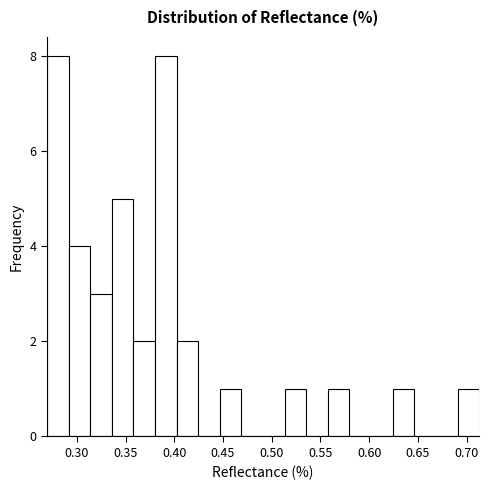

Reading left to right, list every bar in this chart as the range it spans on the x-axis followed by its height. Neither the bar edges nor the heights are printed on the chart, so give them approximately, as read against the axes.

0.270 to 0.290: 8
0.290 to 0.315: 4
0.315 to 0.335: 3
0.335 to 0.360: 5
0.360 to 0.380: 2
0.380 to 0.400: 8
0.400 to 0.425: 2
0.425 to 0.445: 0
0.445 to 0.470: 1
0.470 to 0.490: 0
0.490 to 0.515: 0
0.515 to 0.535: 1
0.535 to 0.560: 0
0.560 to 0.580: 1
0.580 to 0.600: 0
0.600 to 0.625: 0
0.625 to 0.645: 1
0.645 to 0.670: 0
0.670 to 0.690: 0
0.690 to 0.715: 1